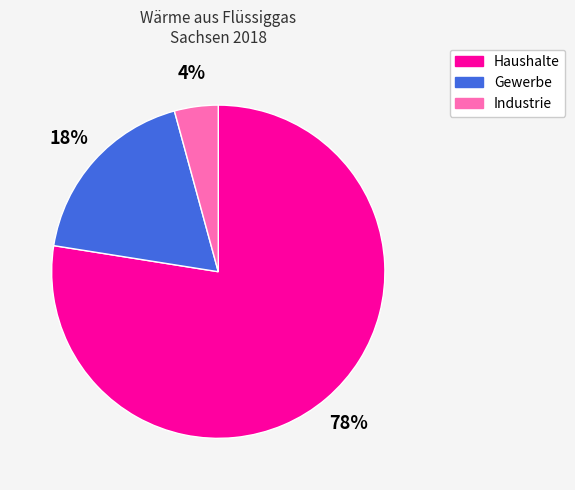

To the nearest percent, what is the difference between the Industrie and Gewerbe slice percentages?

14%